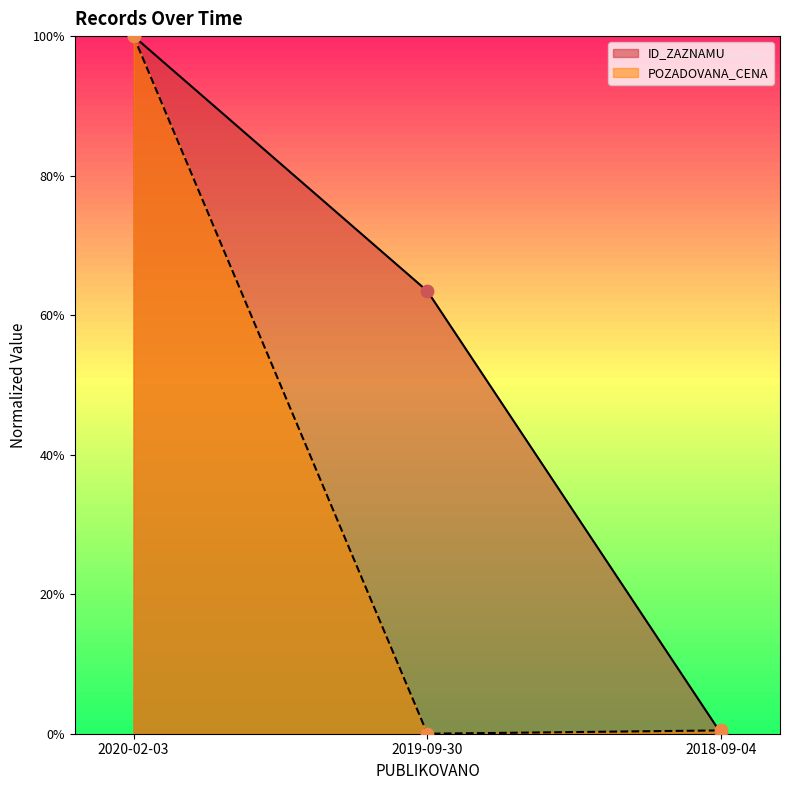

At which category is the sum across all series the highest?

2020-02-03